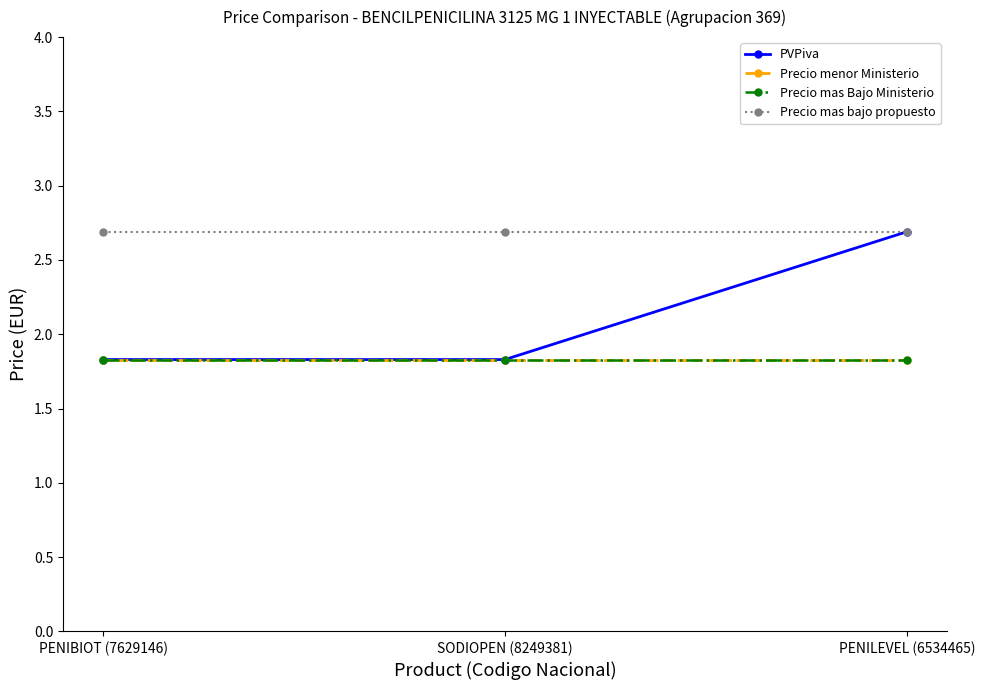

Reading right to left, transcribe all the data shown in this chart.

PVPiva: 2.7	1.8	1.8
Precio menor Ministerio: 1.8	1.8	1.8
Precio mas Bajo Ministerio: 1.8	1.8	1.8
Precio mas bajo propuesto: 2.7	2.7	2.7